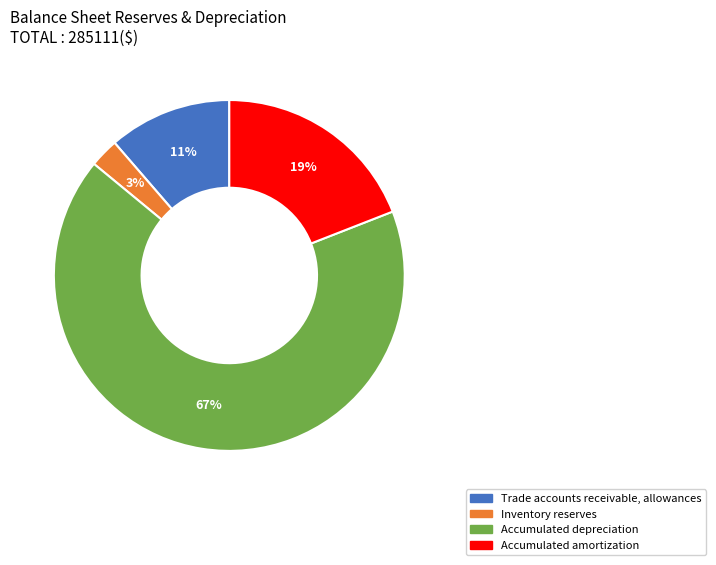

To the nearest percent, what is the combined percentage of Inventory reserves and Accumulated amortization?

22%